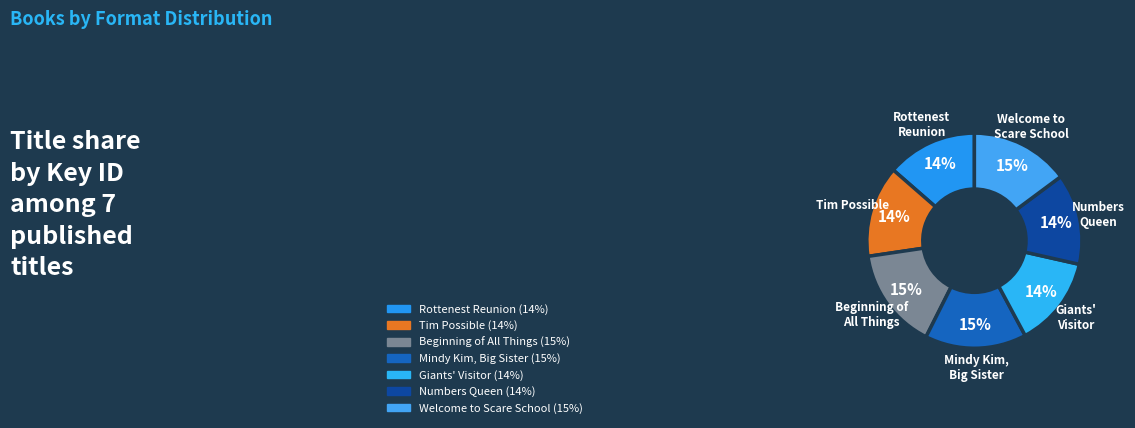

To the nearest percent, what percentage of the pie is Numbers Queen?

14%